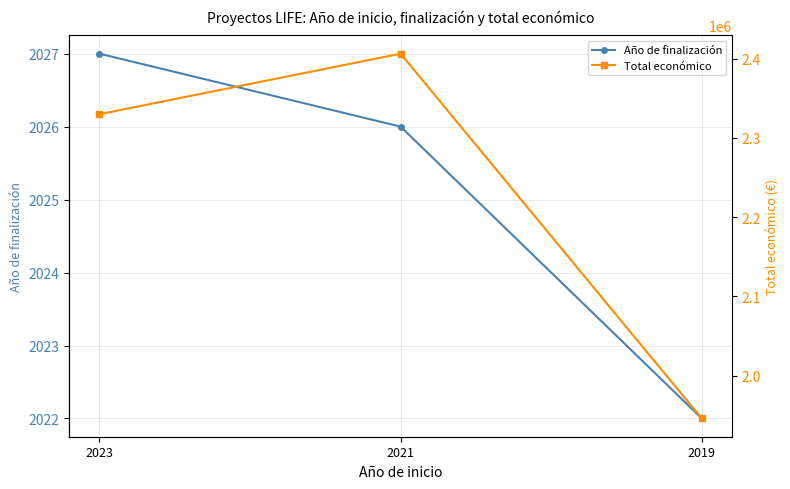

Reading left to right, extract all data points from this chart.

Año de finalización: 2027	2026	2022
Total económico: 2329944	2406410	1945914